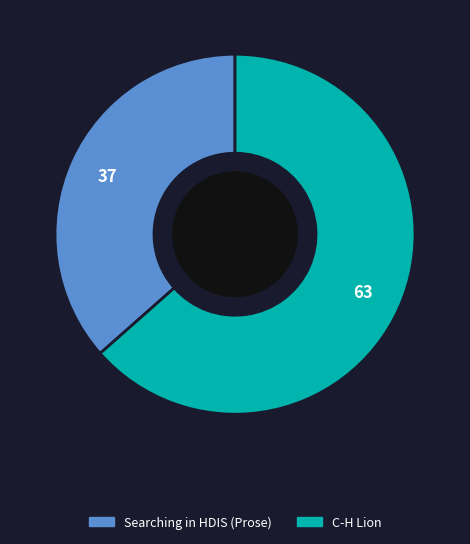

Combined, do C-H Lion and Searching in HDIS (Prose) account for over 50%?

Yes